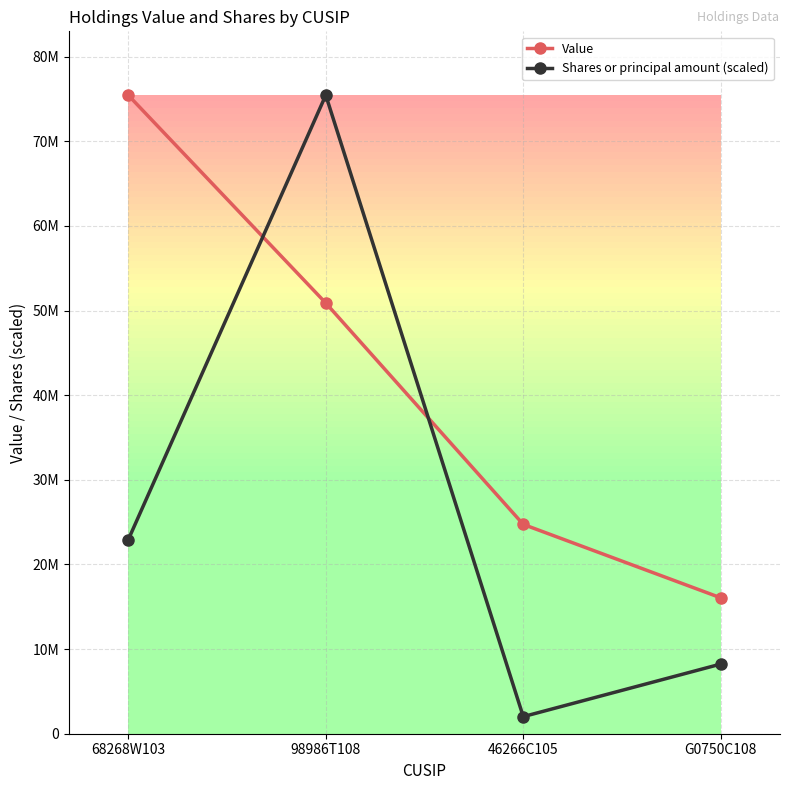

How many times do Shares or principal amount (scaled) and Value cross each other?

2